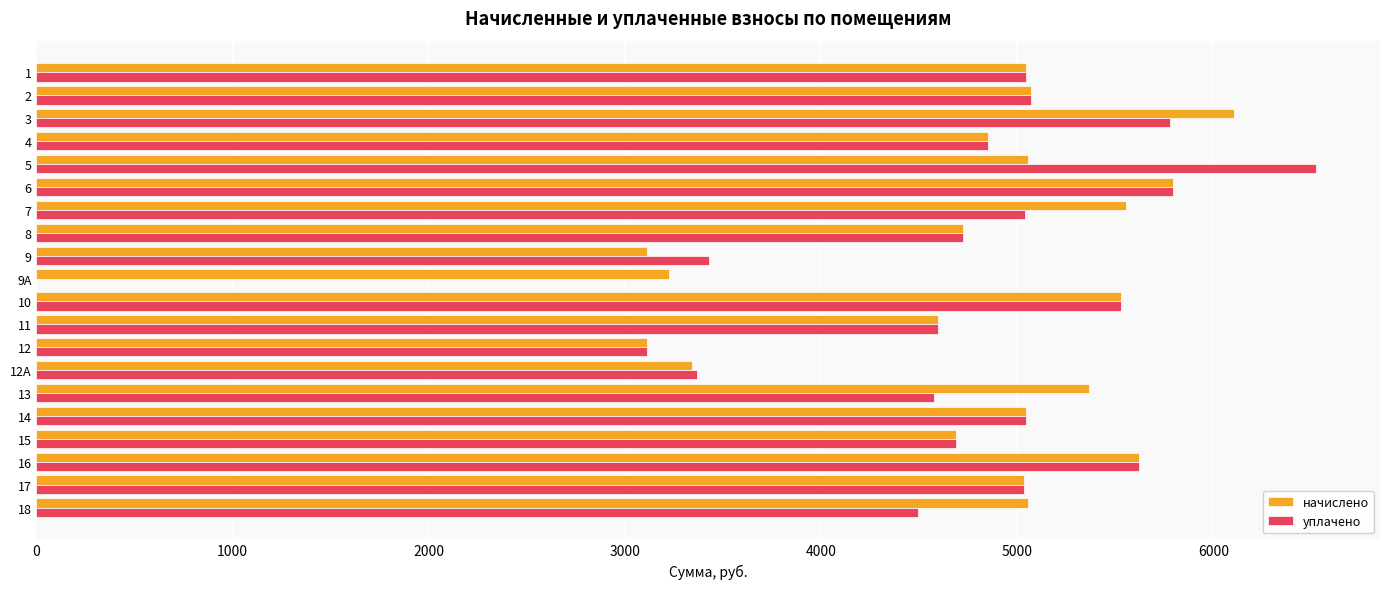

What is the maximum value shown in the chart?

6523.5